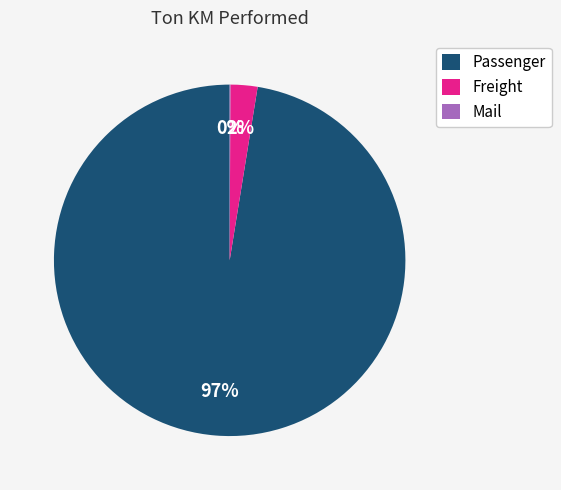

Which has a higher value, Passenger or Freight?

Passenger